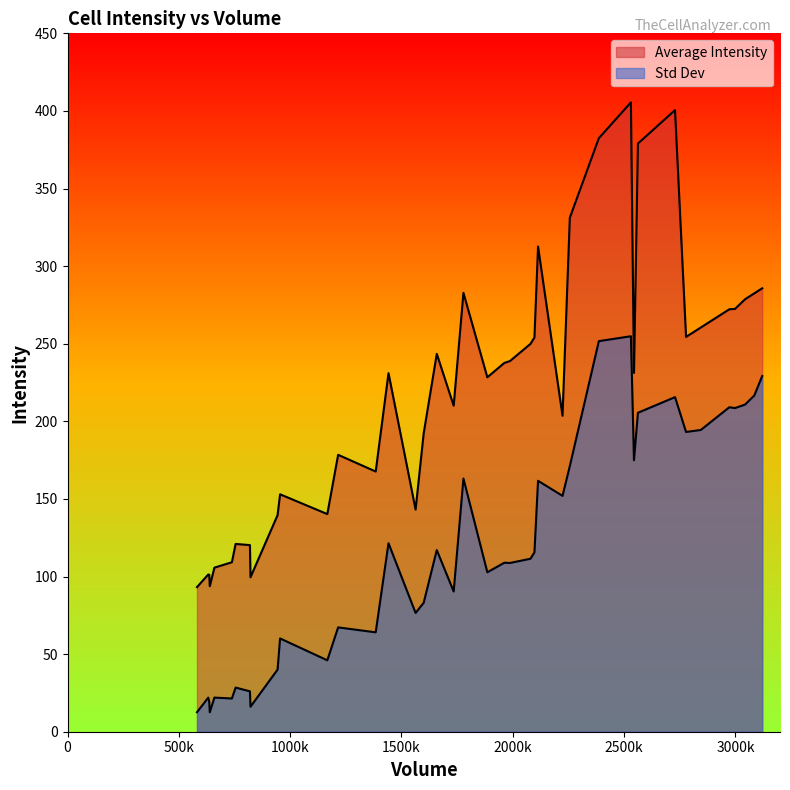

The value of Std Dev at 30 is 366.5. True or false?

False